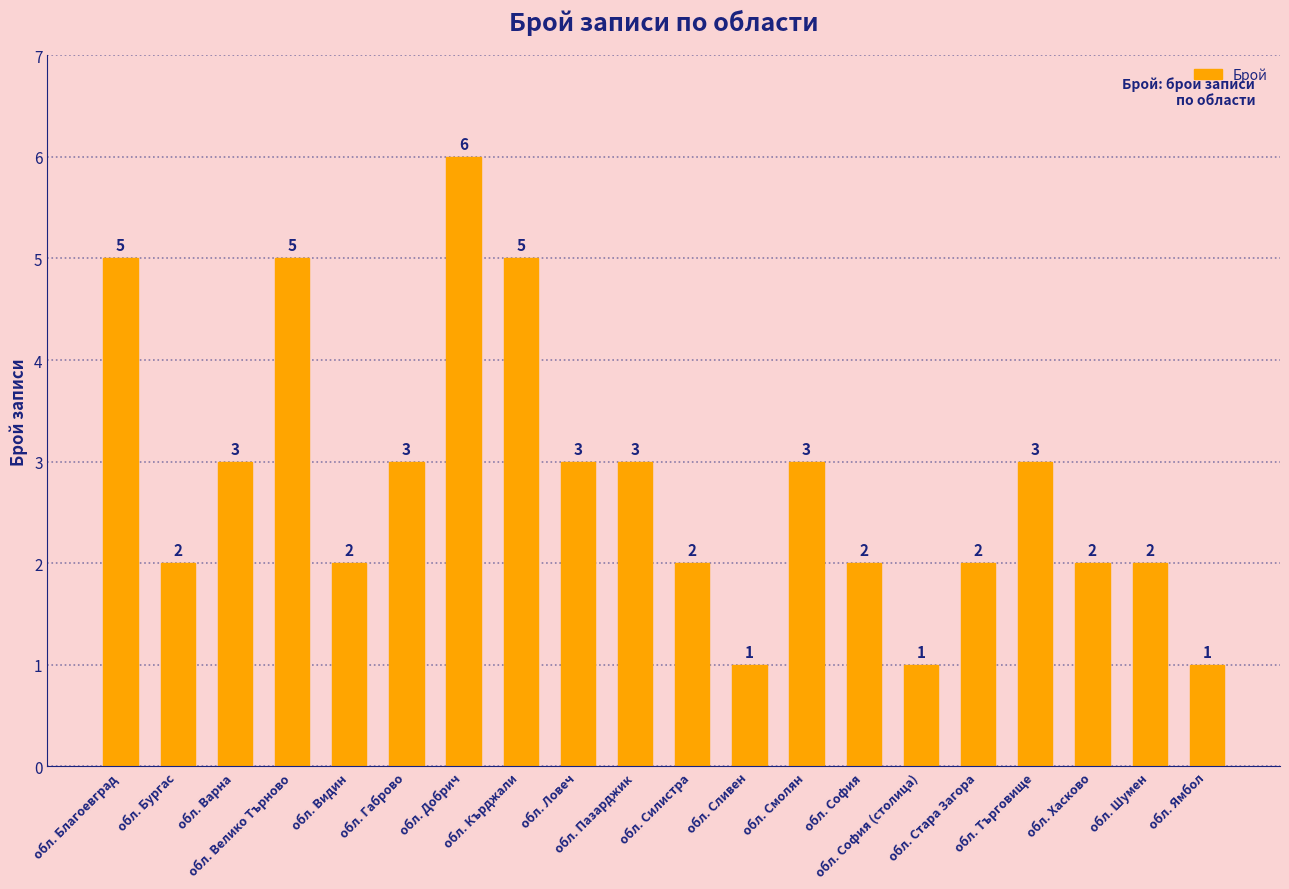

Count the values in the range 2 to 3.

13